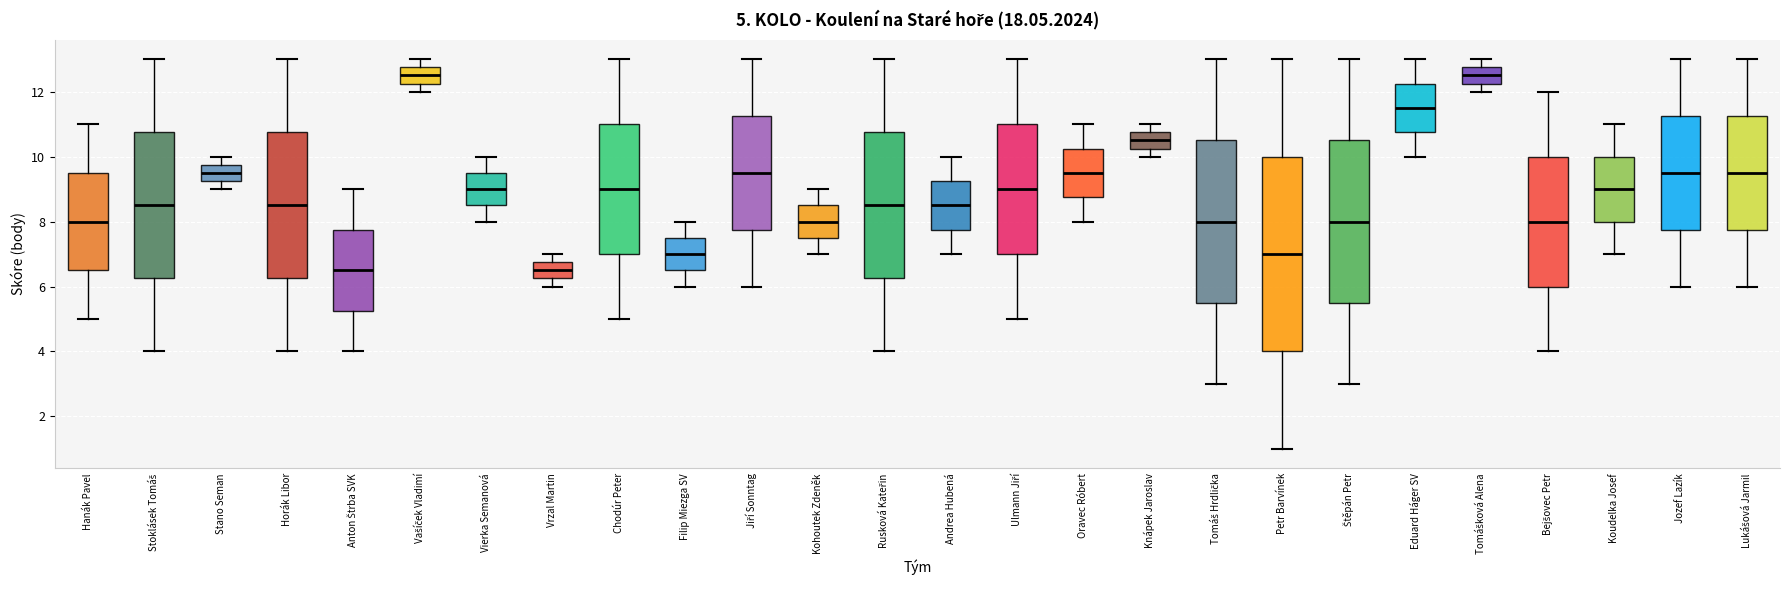

Comparing the boxes themselves (not the whiskers), which one is the tallest?

Petr Barvínek